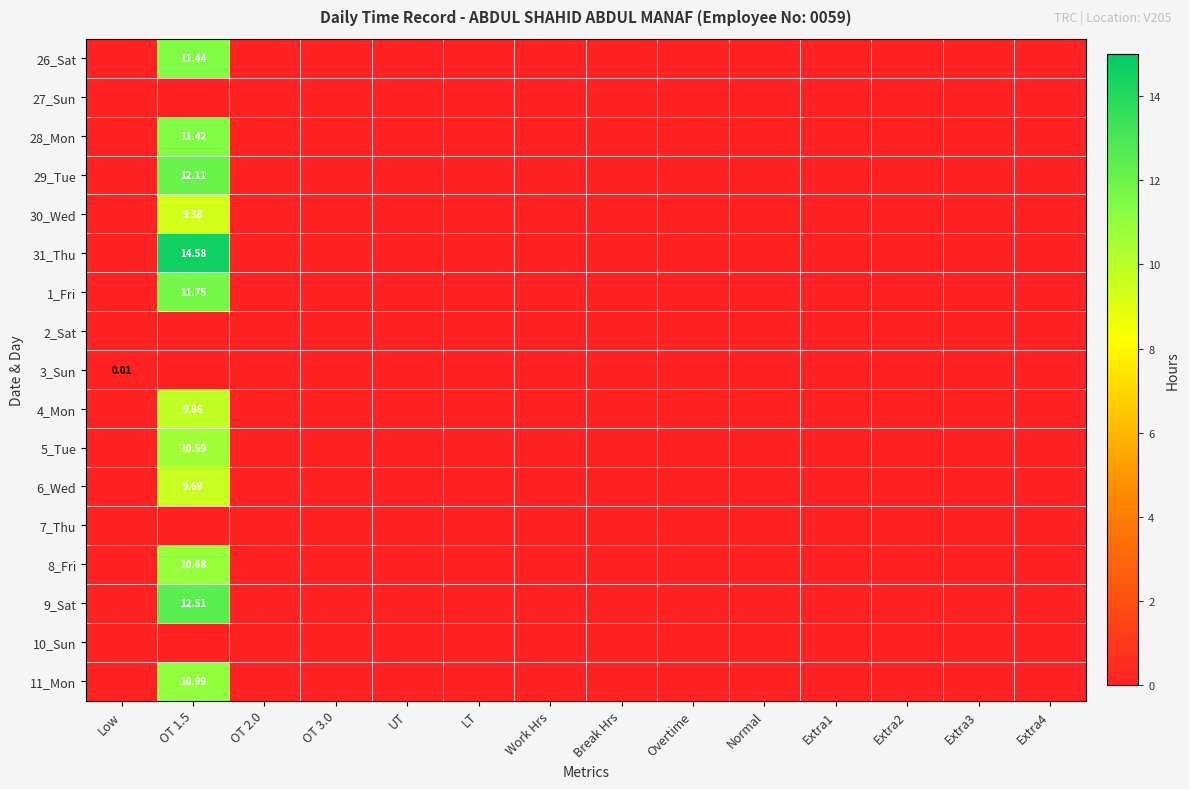

Which series changed the most between OT 1.5 and Extra4?

31_Thu